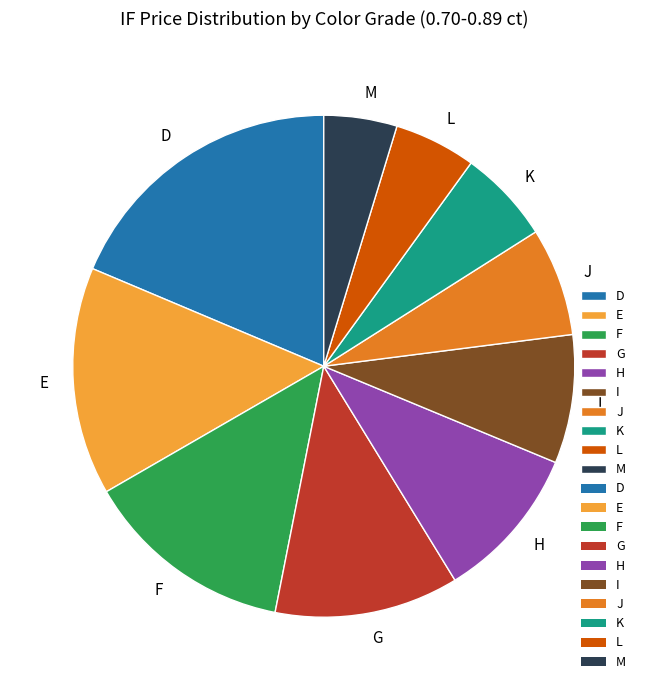

Approximately how many times larger is the value at F compared to D?

0.7